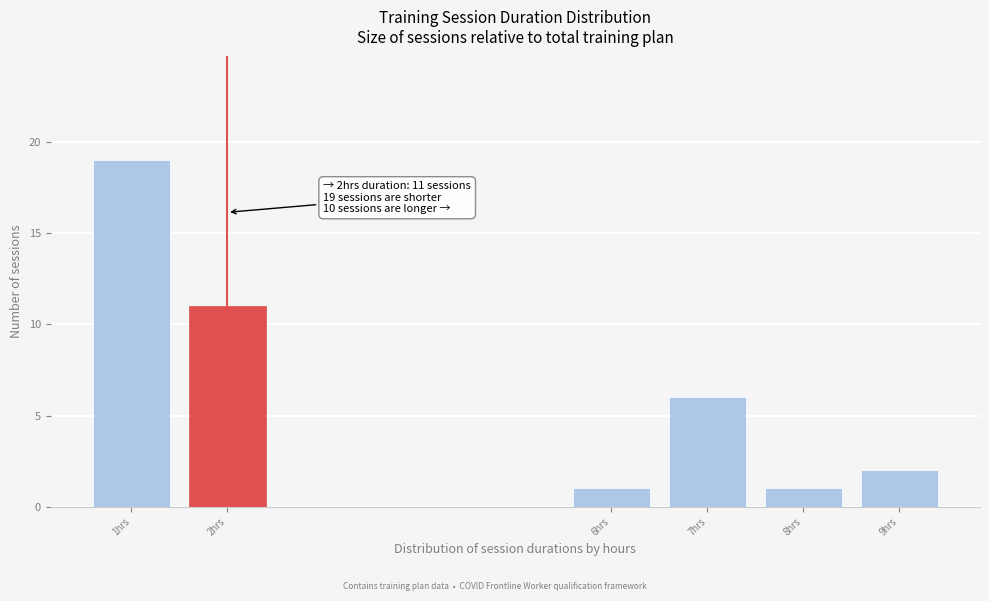

Reading left to right, extract all data points from this chart.

19	11	1	6	1	2